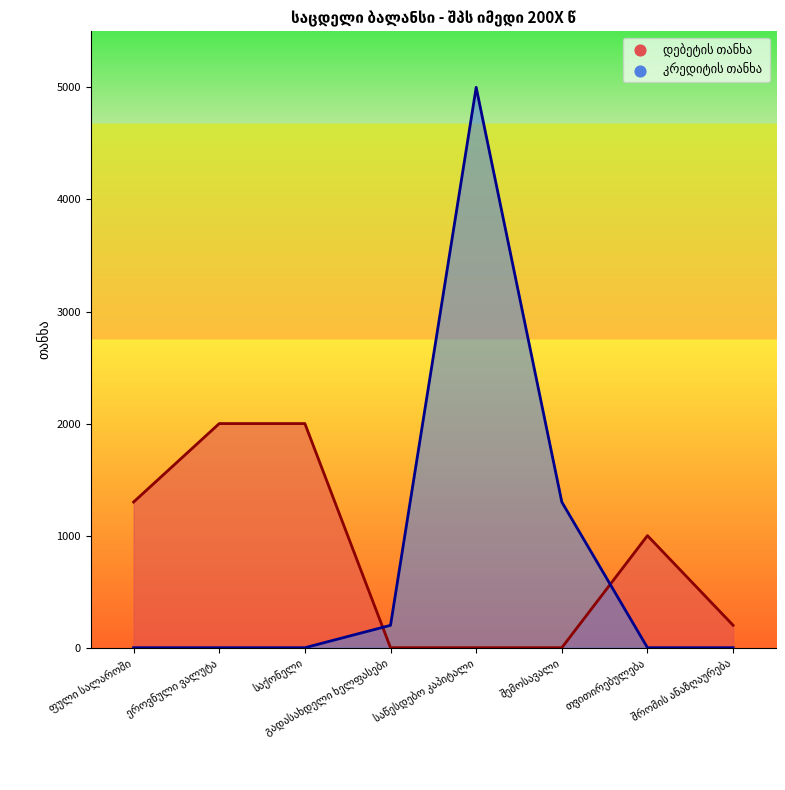

Is the value of დებეტის თანხა at გადასახდელი ხელფასები greater than the value of კრედიტის თანხა at საქონელი?

No